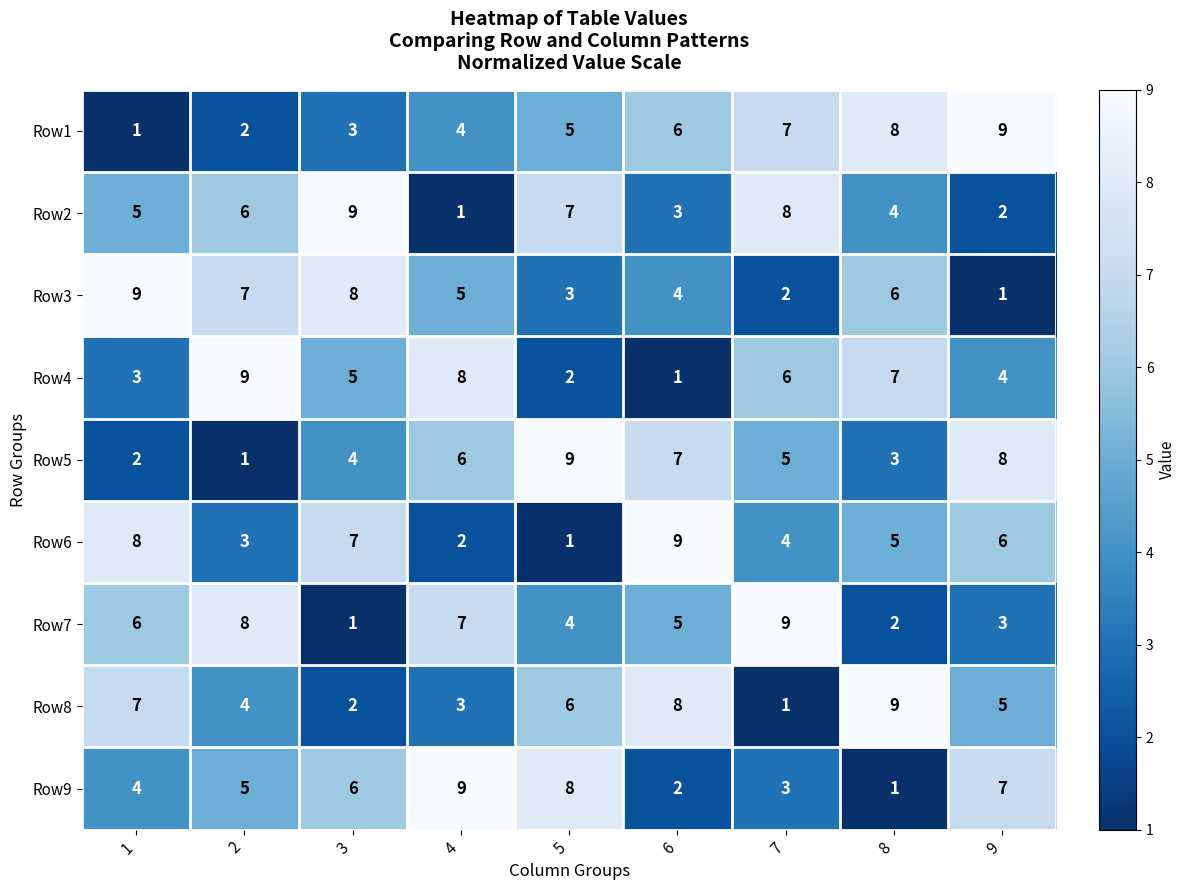

How many data points in Row6 are less than 5?

4